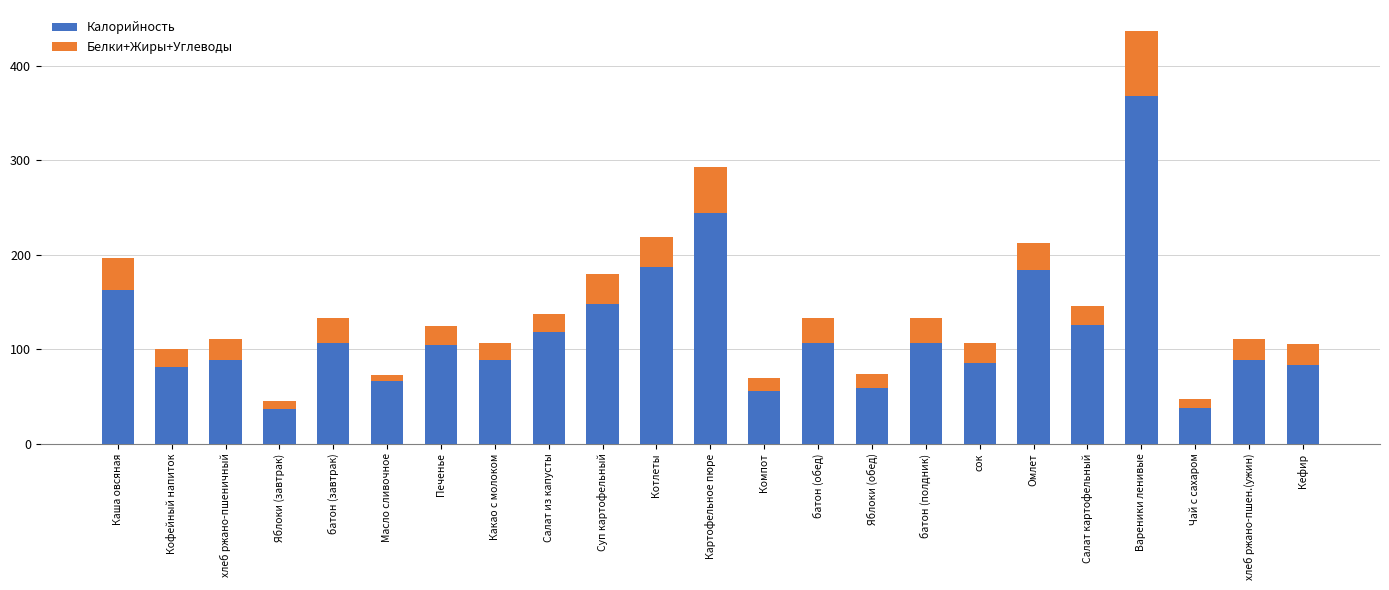

What are all the series names shown in the legend?

Калорийность, Белки+Жиры+Углеводы